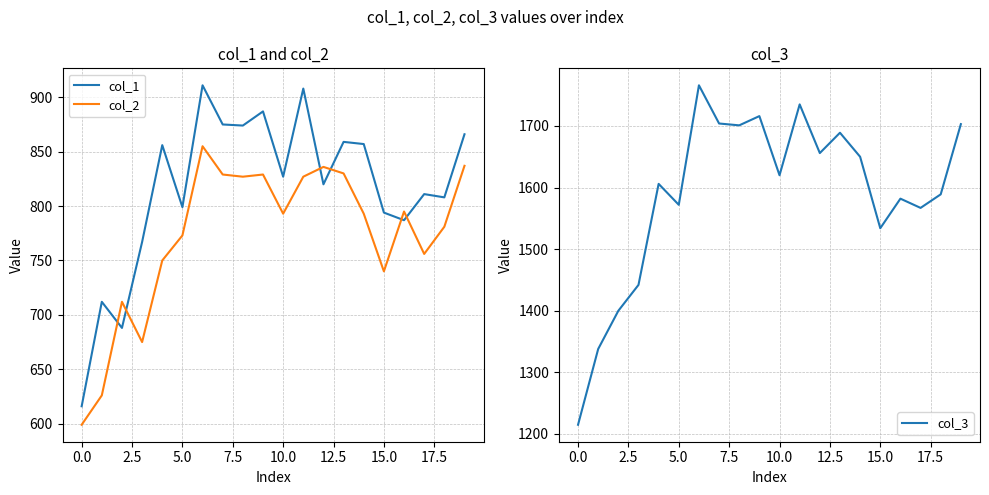

True or false: col_2 has a value of 793 at 10.0.

True